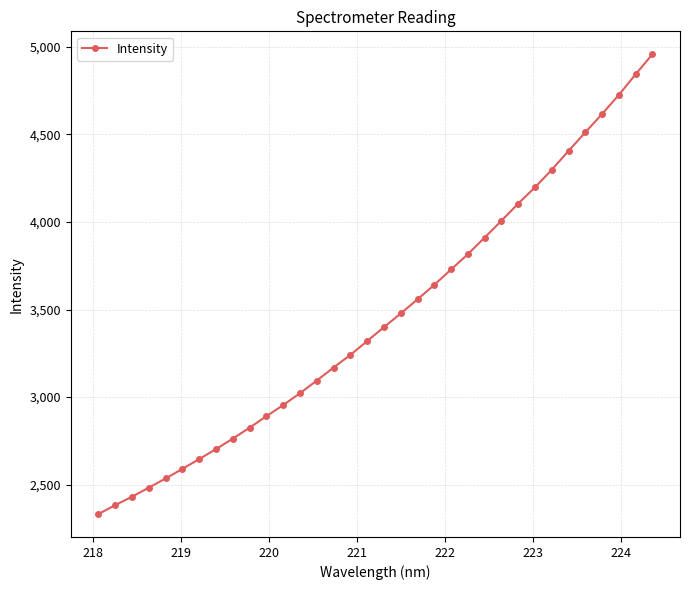

What is the average value?

3458.6